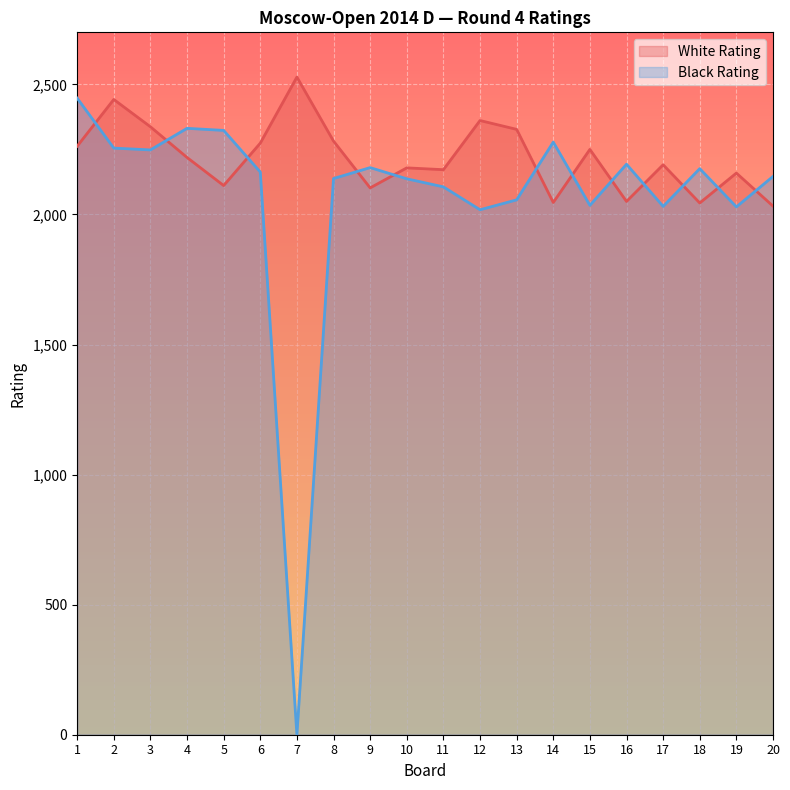

How many interior local valleys does the Black Rating series have?

6